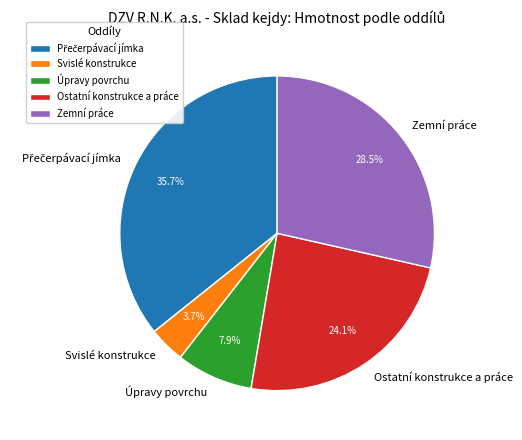

What is the smallest slice in the pie chart?

Svislé konstrukce